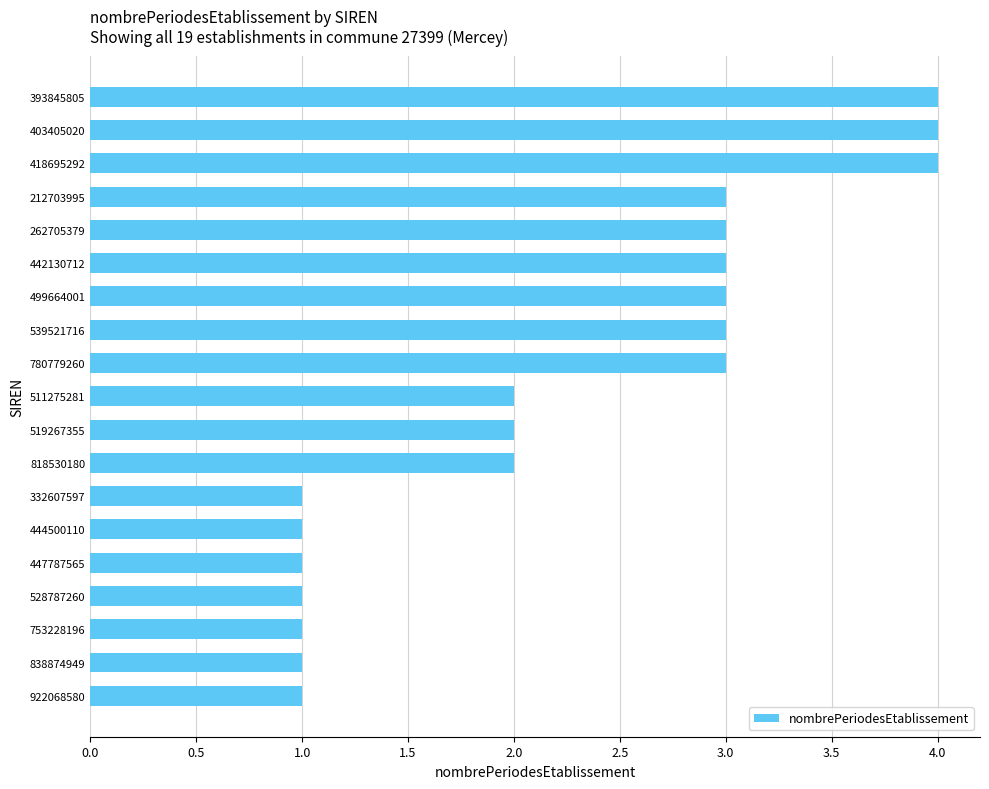

Does the chart contain any negative values?

No